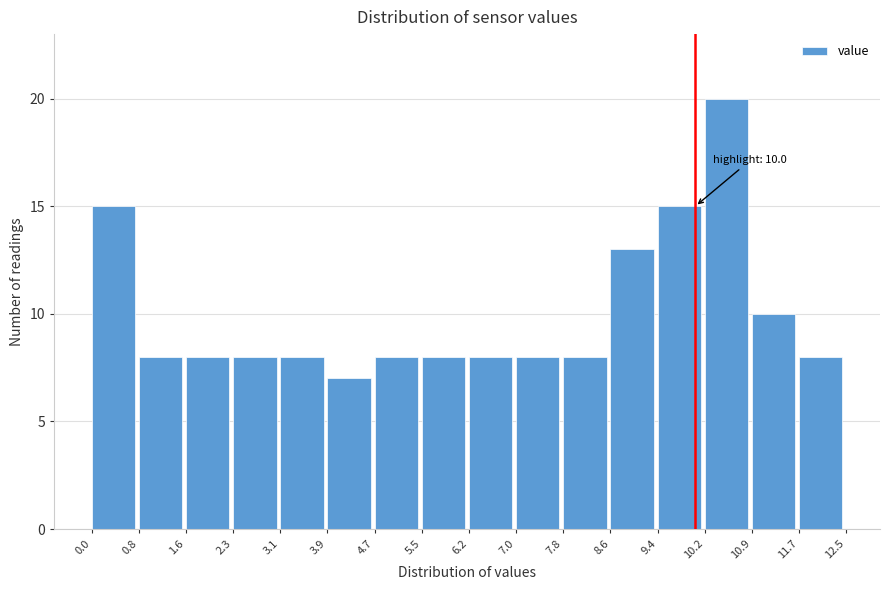

Over which range of the x-axis is the bar tallest?

10.2 to 10.9